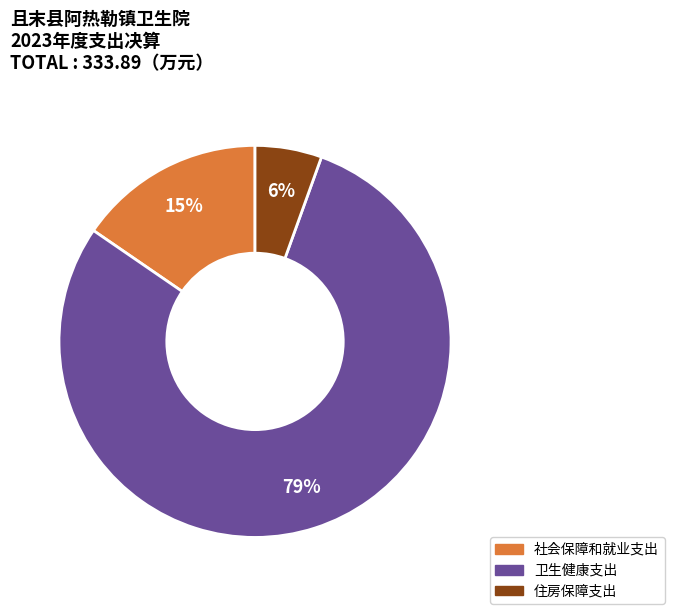

What is the ratio of the value at 住房保障支出 to the value at 社会保障和就业支出?

0.4